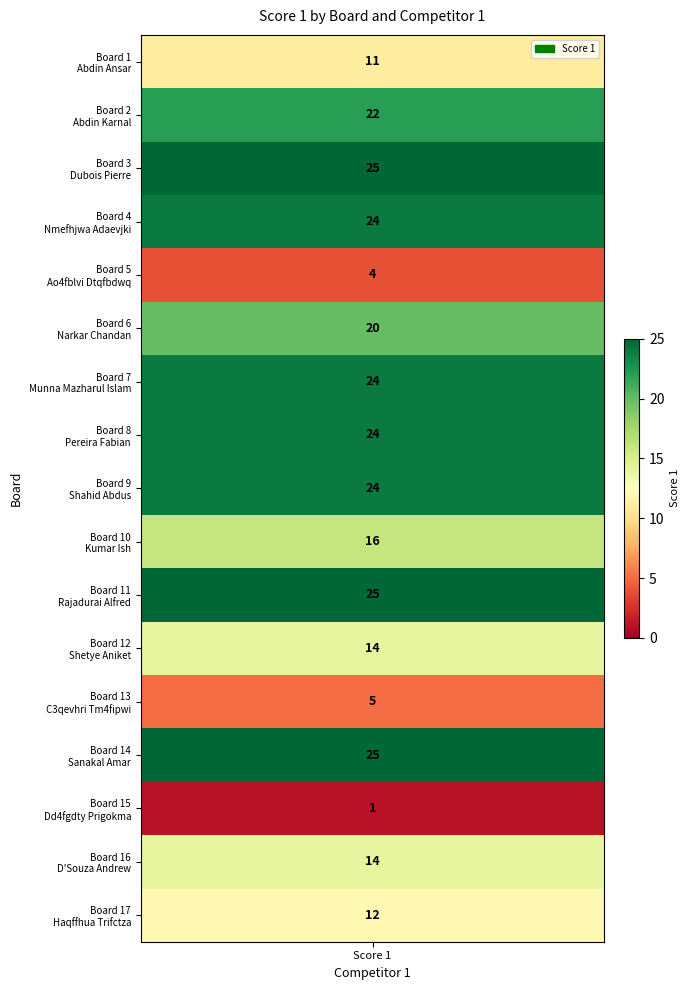

What is the approximate value at 4, to the nearest 5?

5